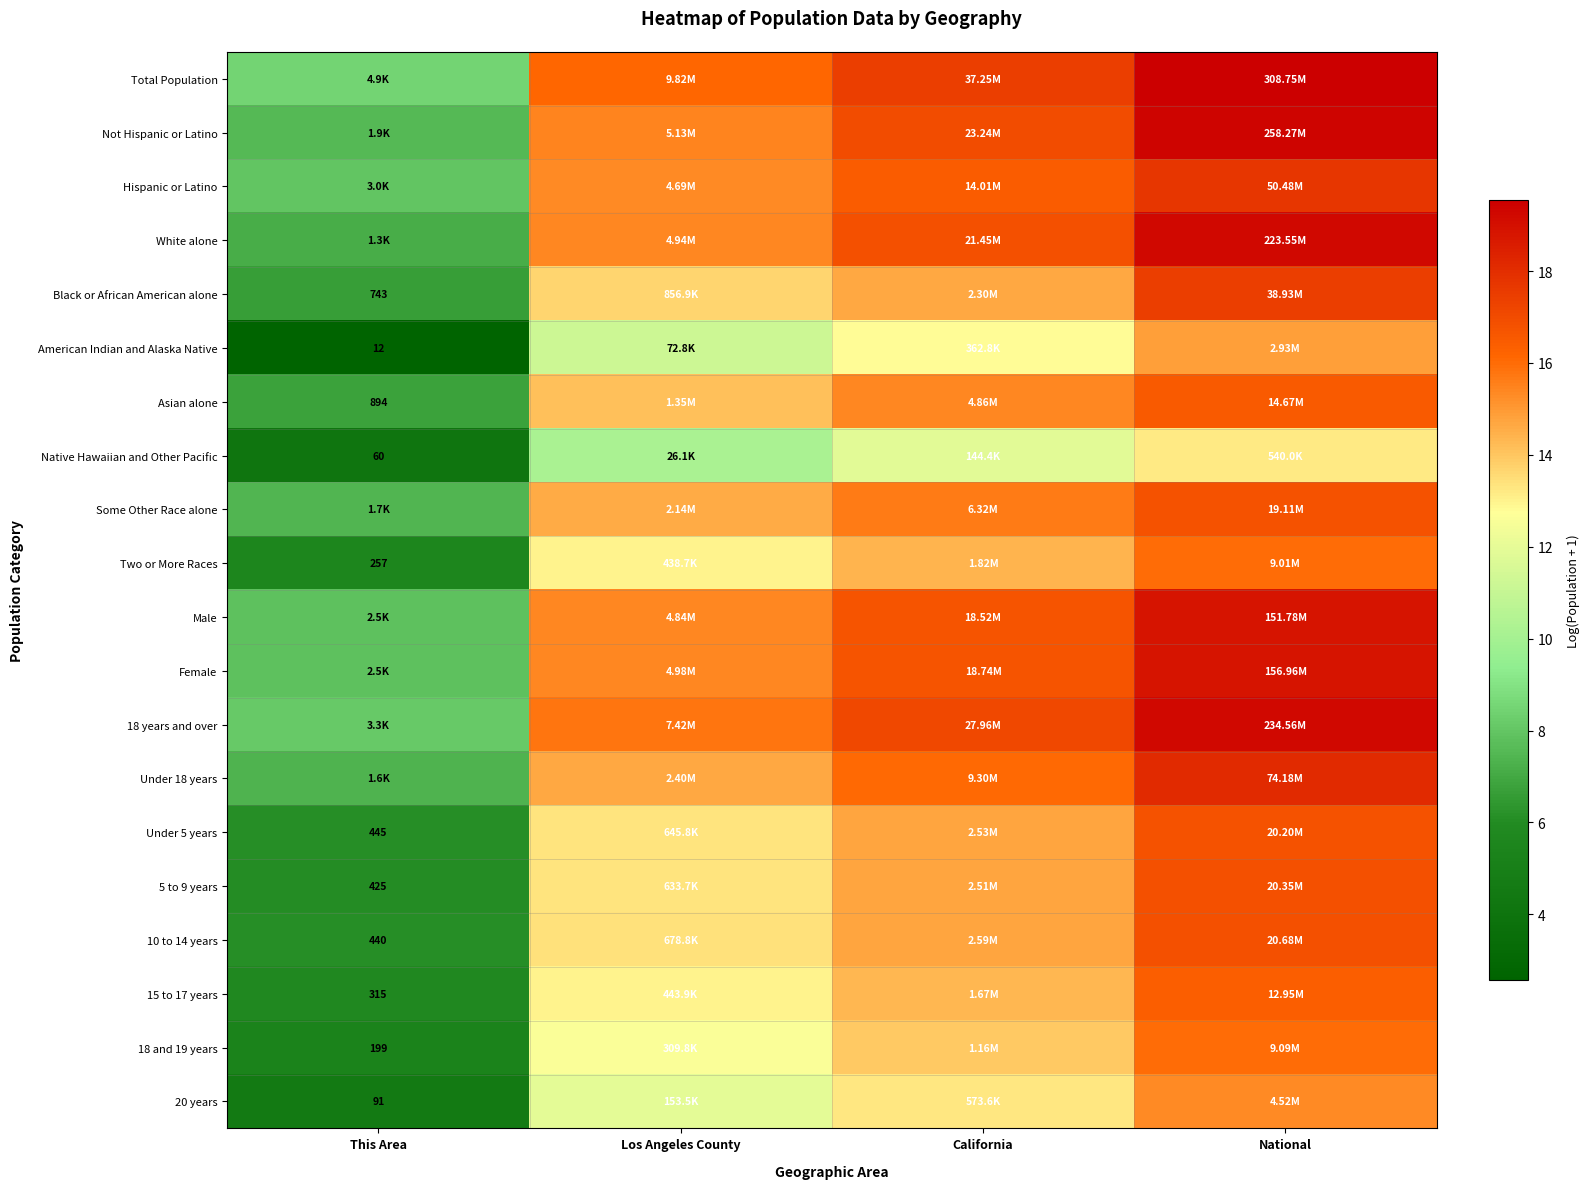

True or false: Asian alone has a value of 3.7 at This Area.

False